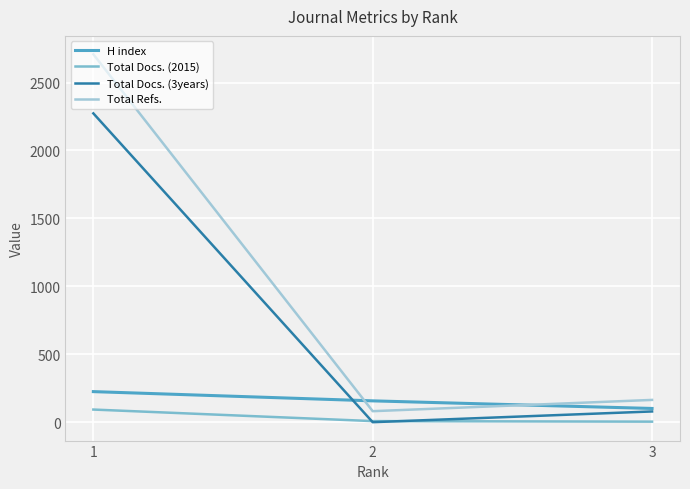

The value of Total Docs. (3years) at 2 is 0. True or false?

True